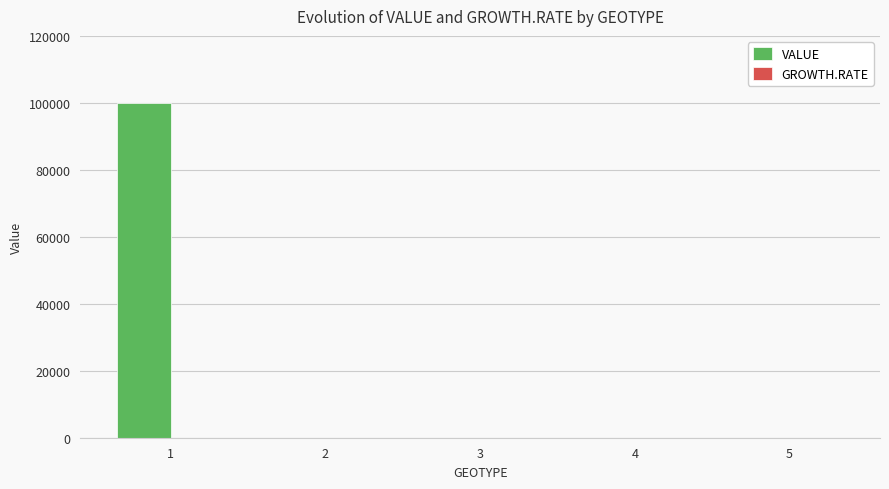

How many series are shown in this chart?

1